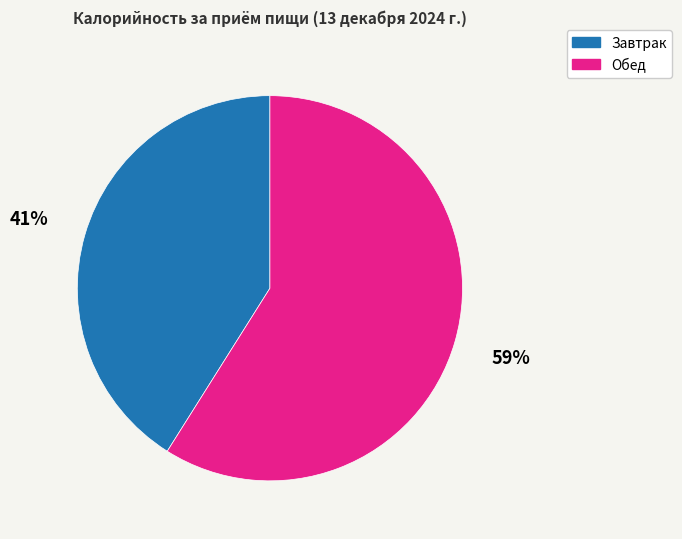

Which category has the biggest portion of the pie?

Обед